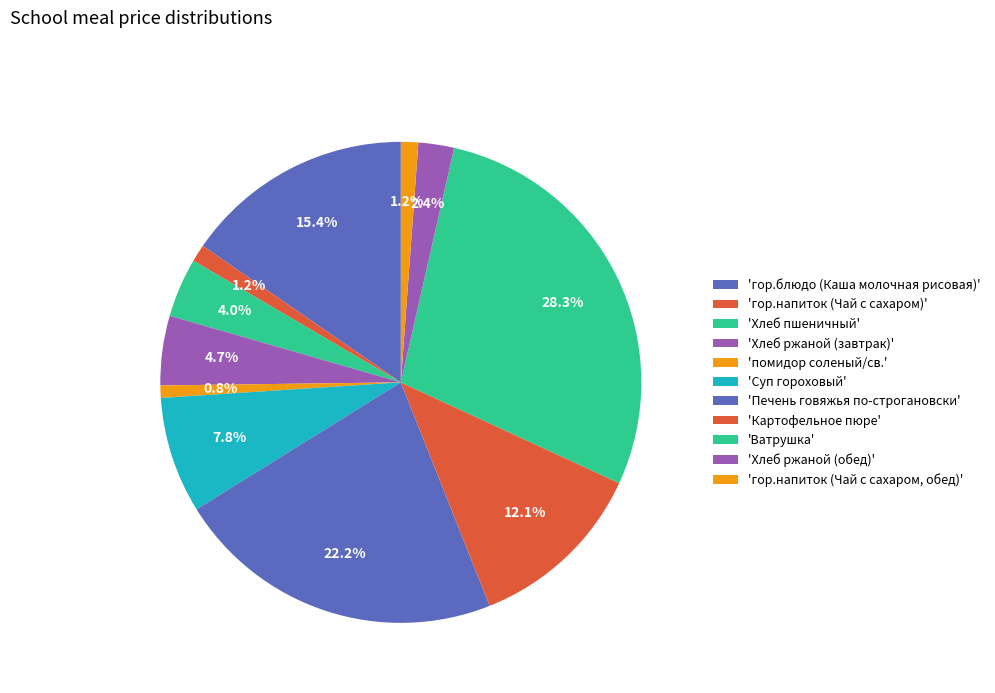

Is there a majority slice in this chart?

No